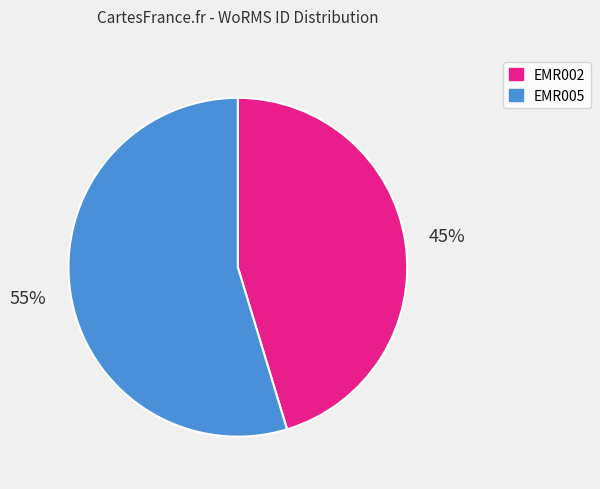

Is the sum of EMR005 and EMR002 greater than half?

Yes